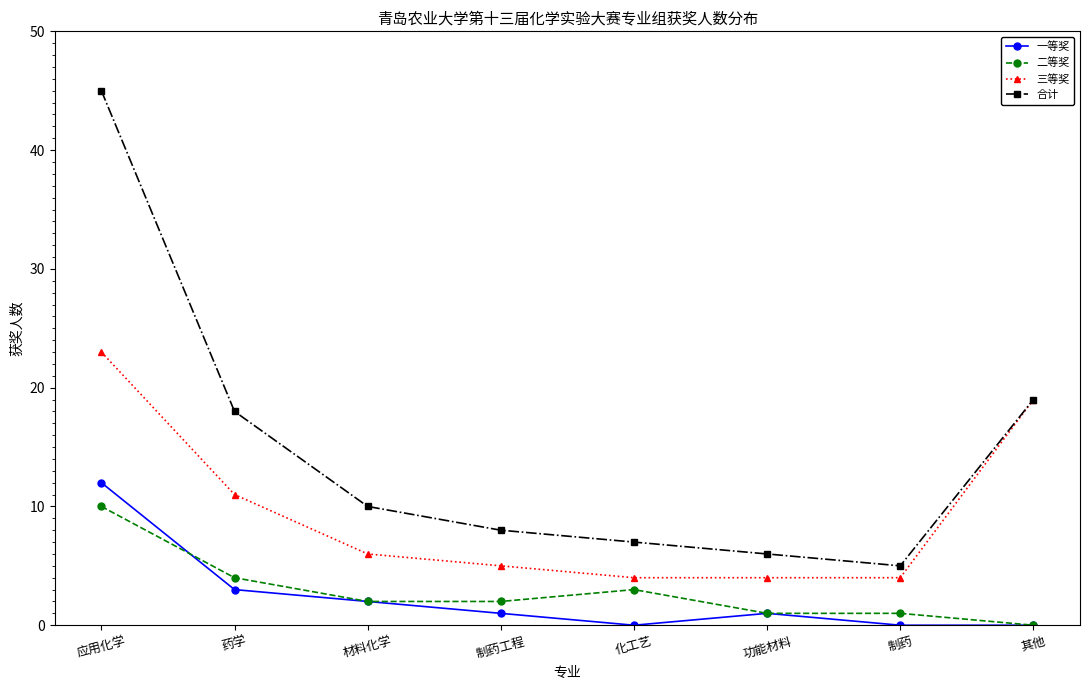

The value of 合计 at 应用化学 is 45. True or false?

True